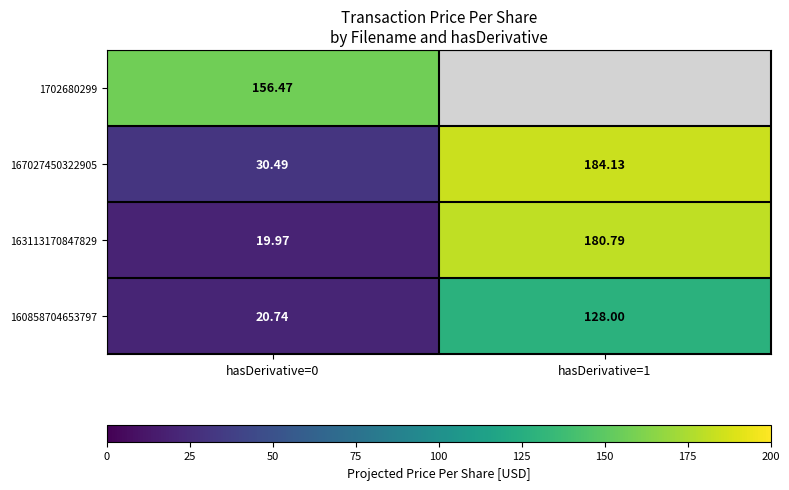

True or false: 167027450322905 has a value of 30.5 at hasDerivative=0.

True